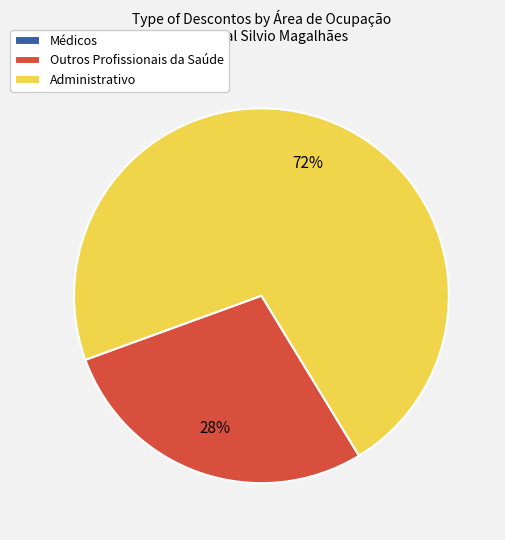

What is the ratio of the value at Administrativo to the value at Outros Profissionais da Saúde?

2.6